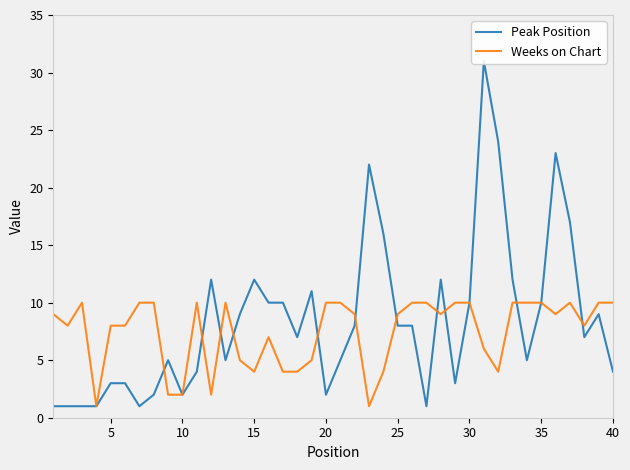

How many series are shown in this chart?

2